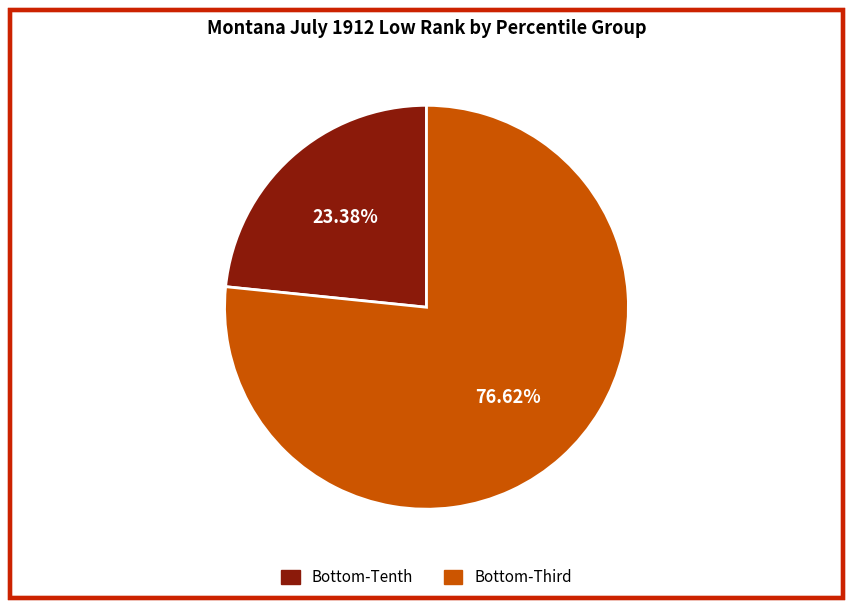

Is there a majority slice in this chart?

Yes